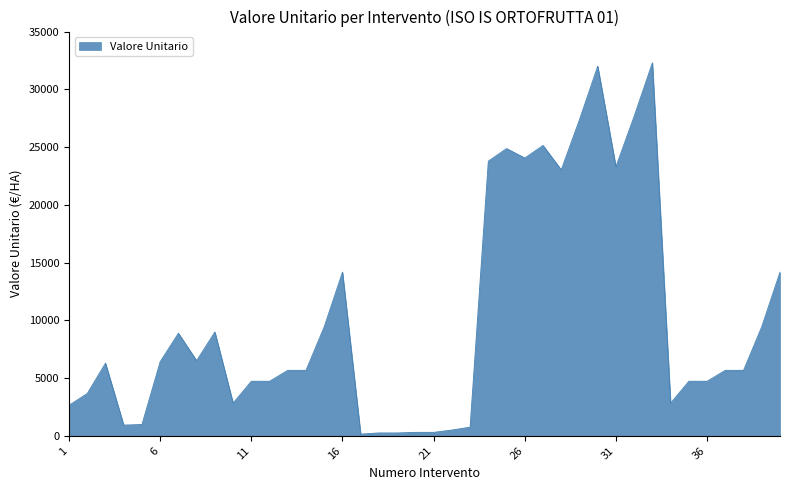

What is the maximum value shown in the chart?

32300.0